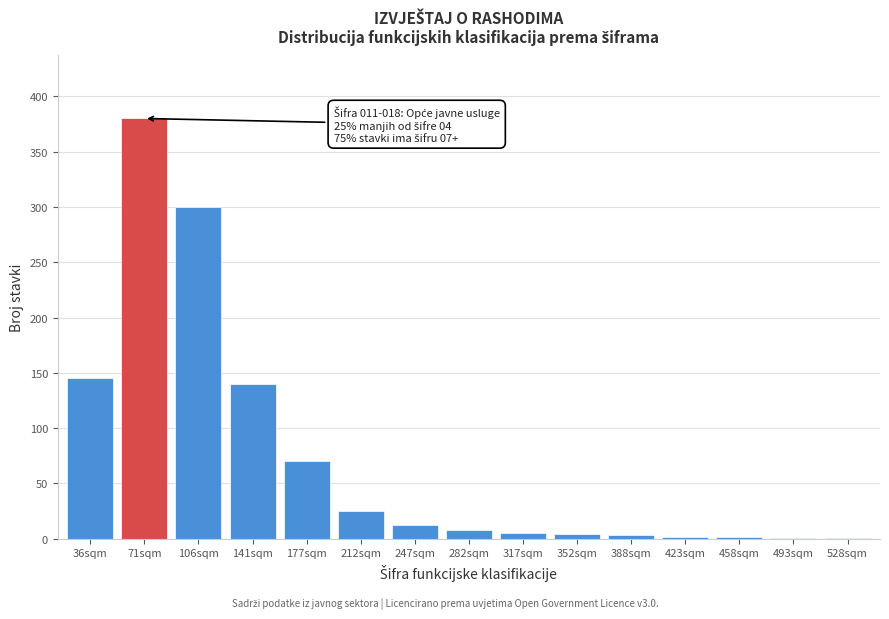

At which category does the chart reach its peak across all series?

71sqm